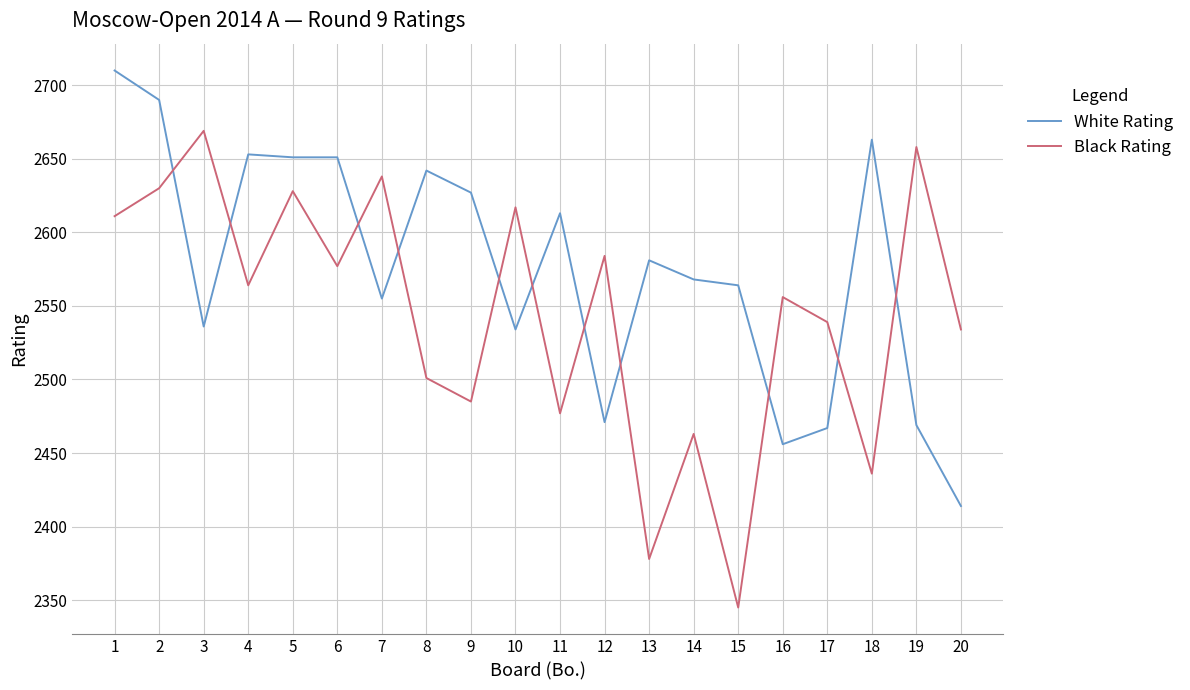

List the series in order of their peak value, highest first.

White Rating, Black Rating